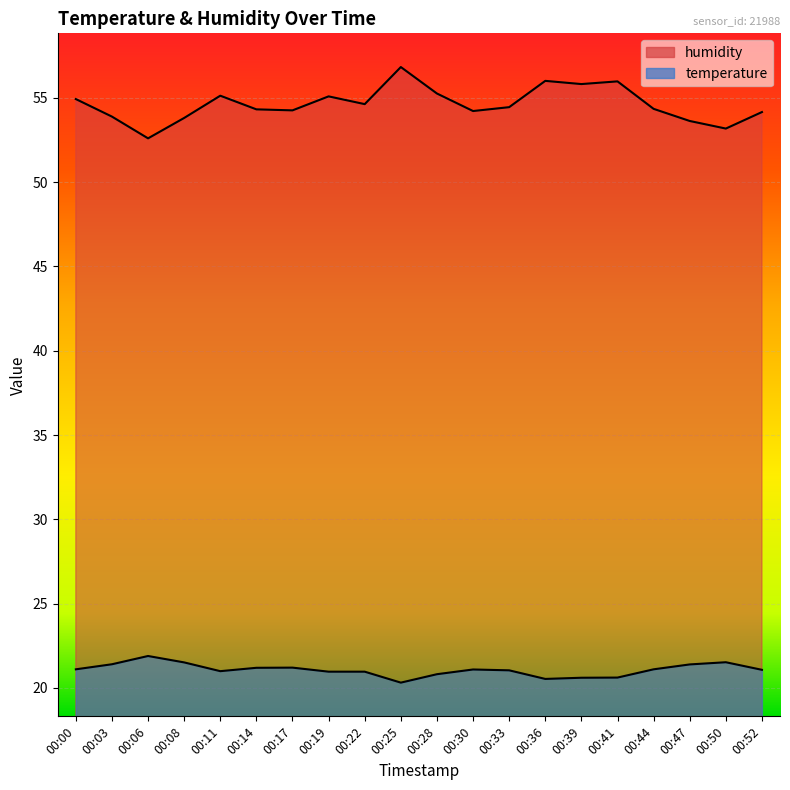

Which category has the lowest value in the temperature series?

00:25